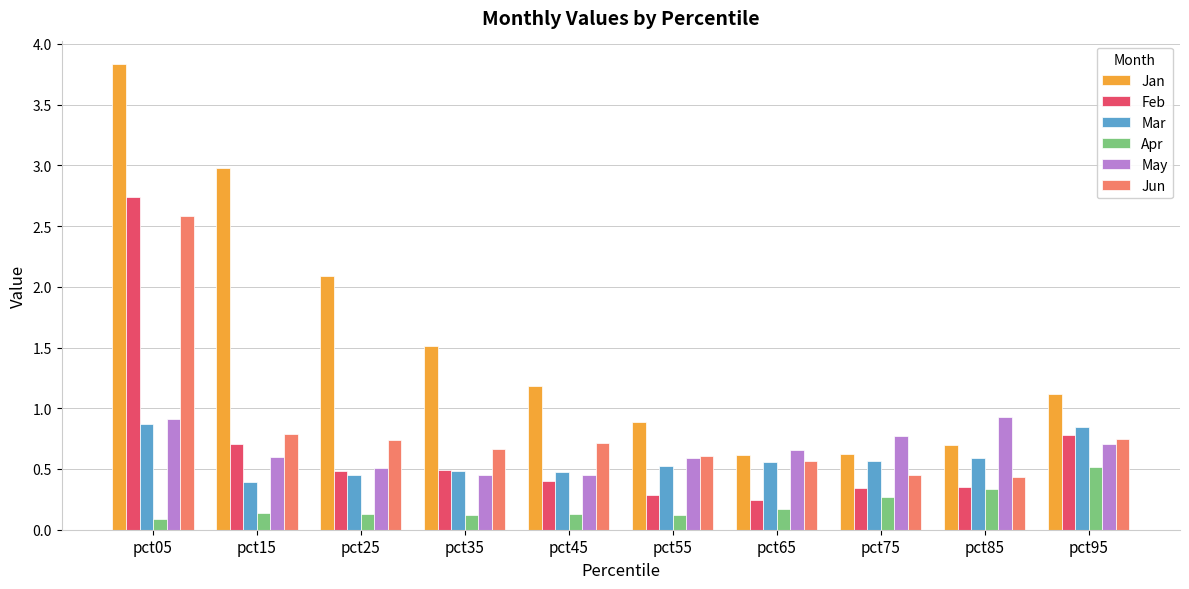

Count the number of categories in the chart.

10